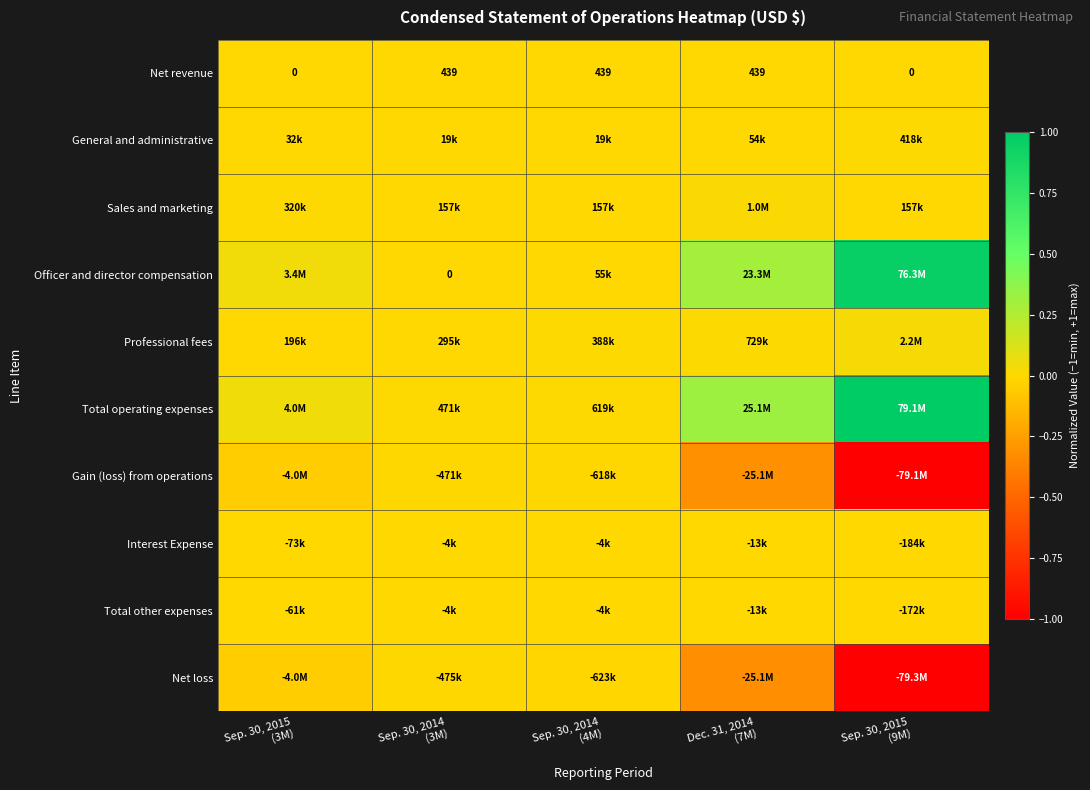

How many values in Net revenue are above zero?

3